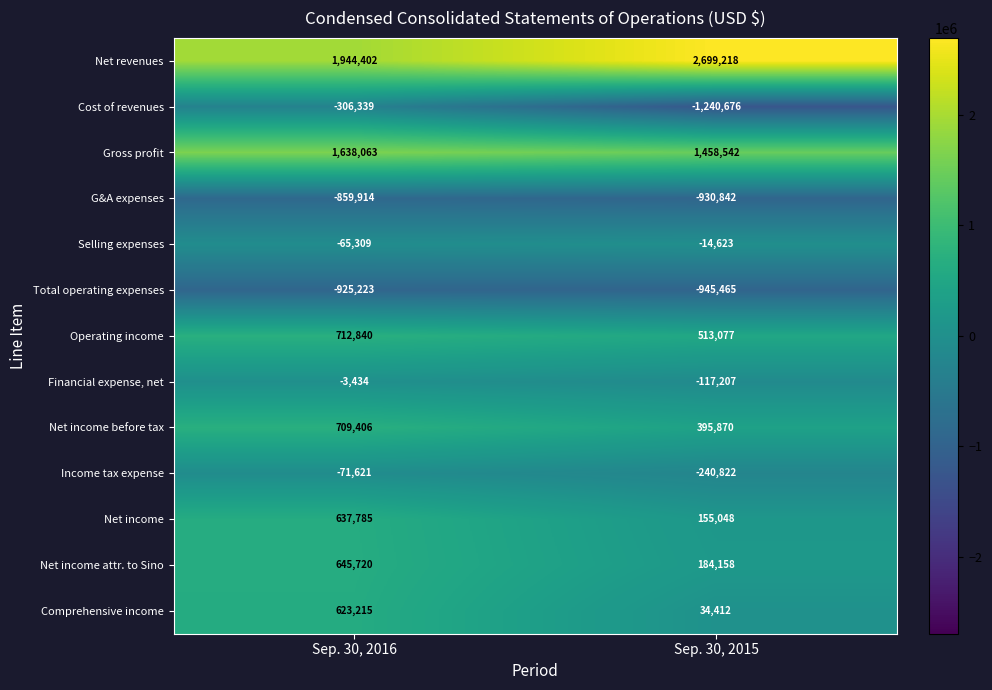

At Sep. 30, 2016, list the series in order from smallest to largest.

Total operating expenses, G&A expenses, Cost of revenues, Income tax expense, Selling expenses, Financial expense, net, Comprehensive income, Net income, Net income attr. to Sino, Net income before tax, Operating income, Gross profit, Net revenues